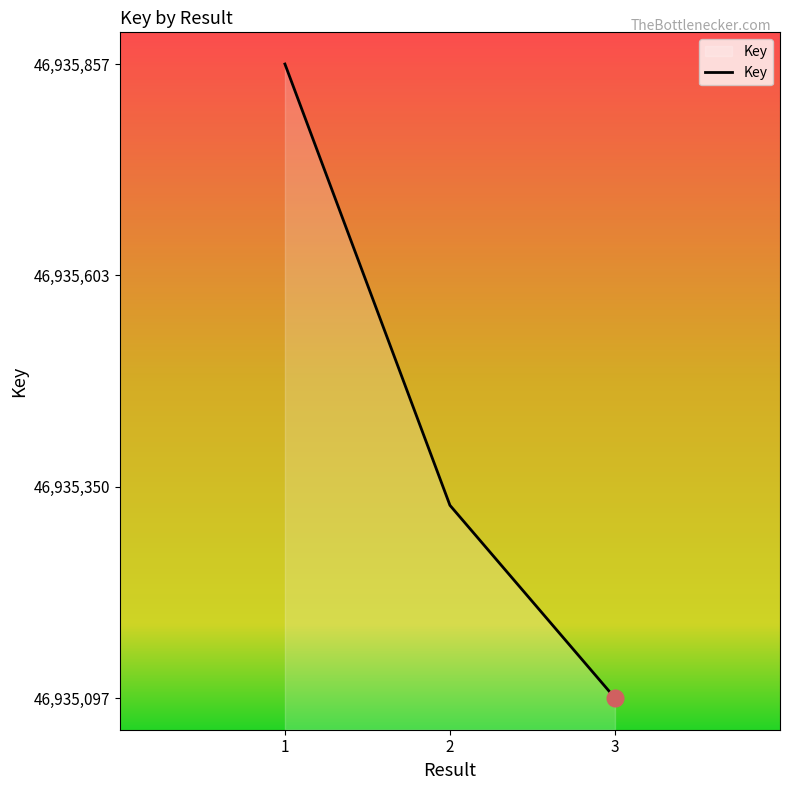

What is the approximate value at 1?

46935857